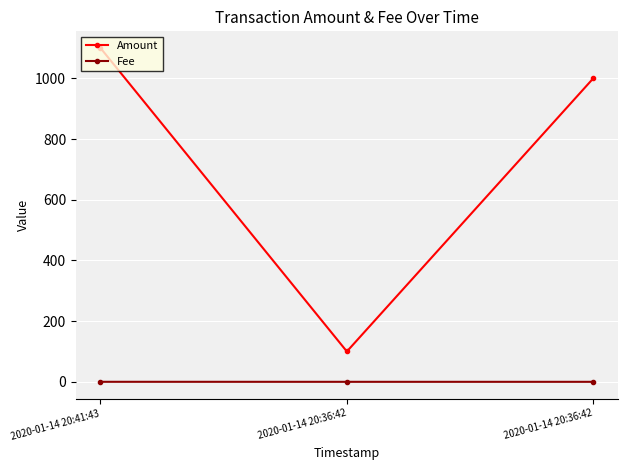

What is the sum of all Amount values?

2199.9